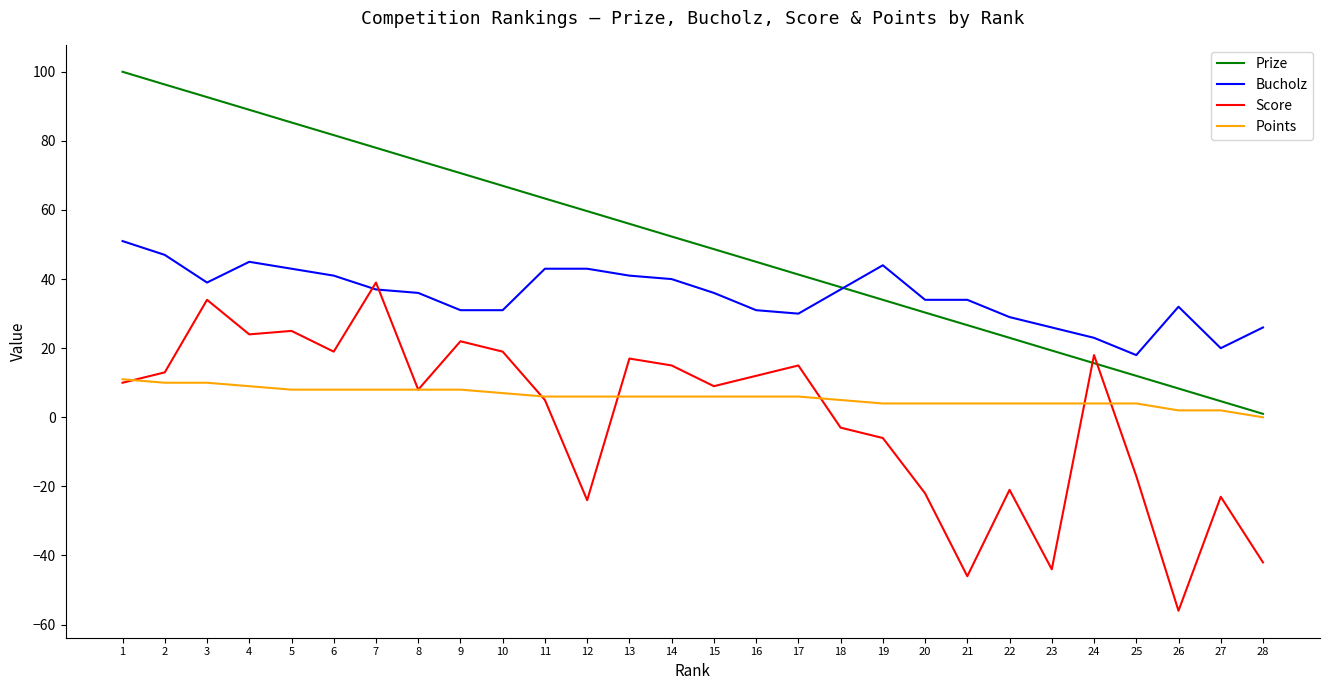

How many lines are shown in the chart?

4